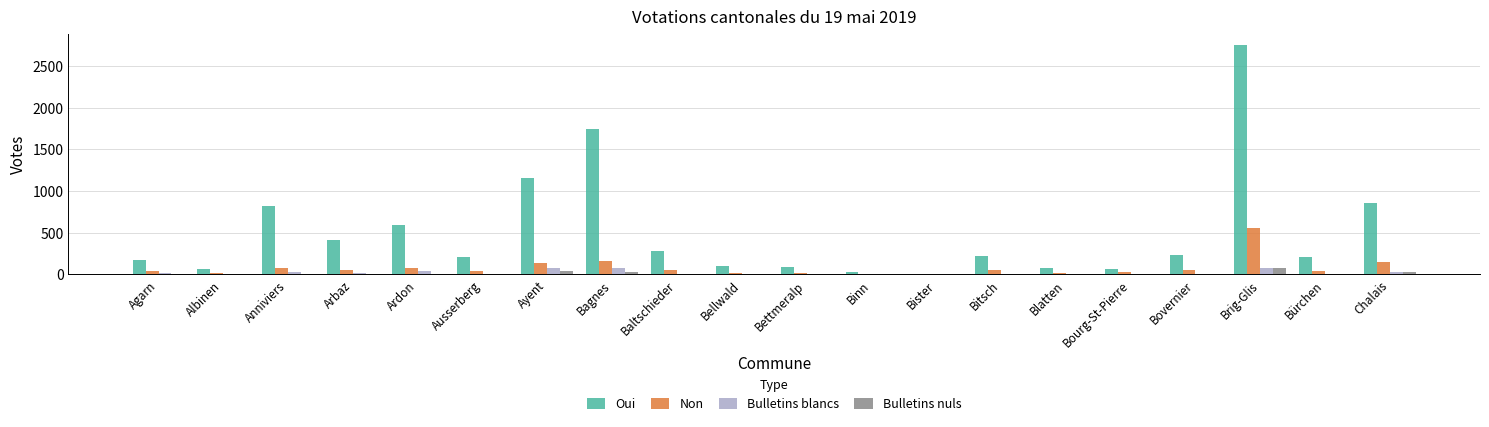

How many series are shown in this chart?

4